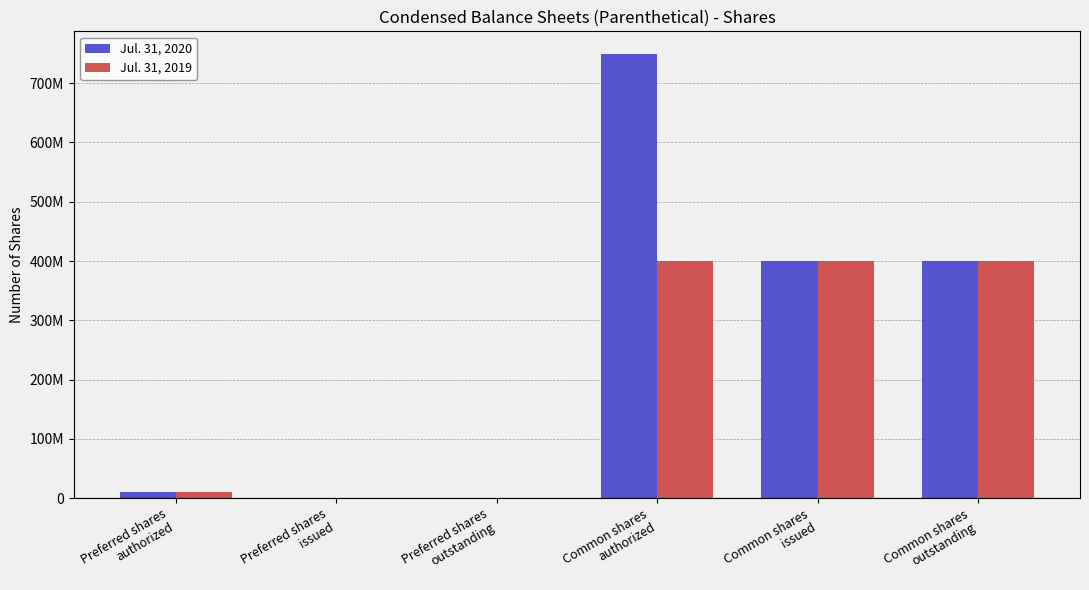

What are all the series names shown in the legend?

Jul. 31, 2020, Jul. 31, 2019